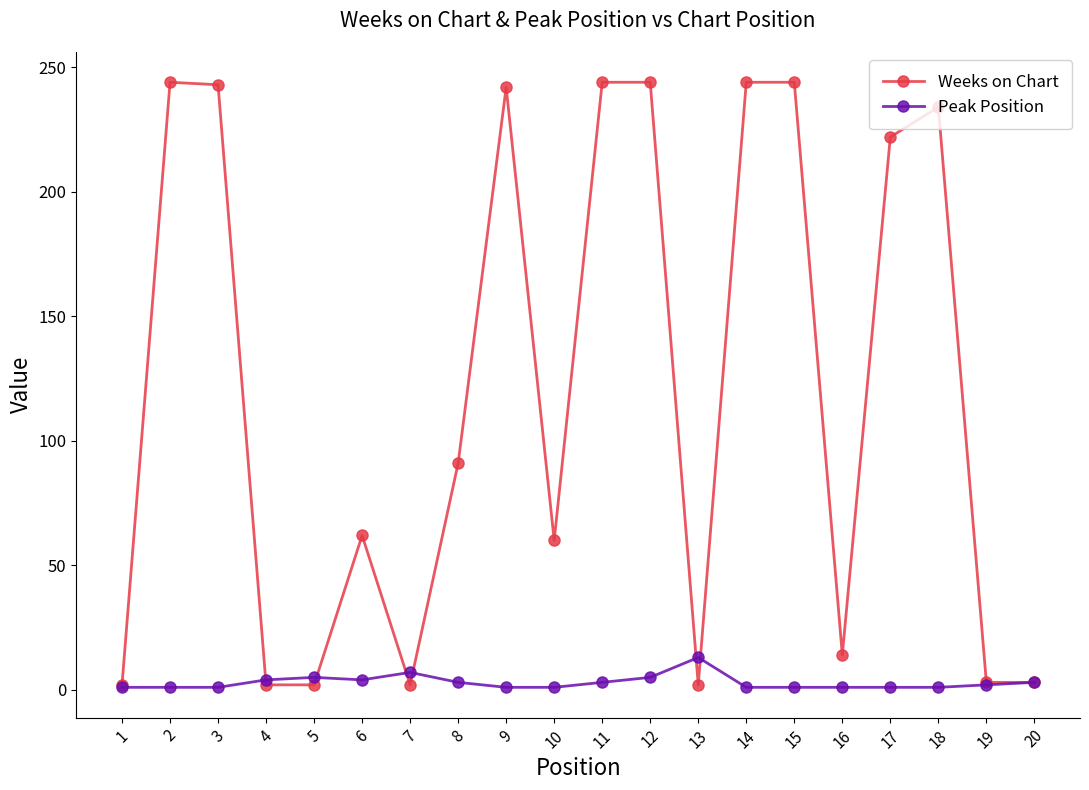

What is the difference between the maximum and minimum values in the Weeks on Chart series?

242